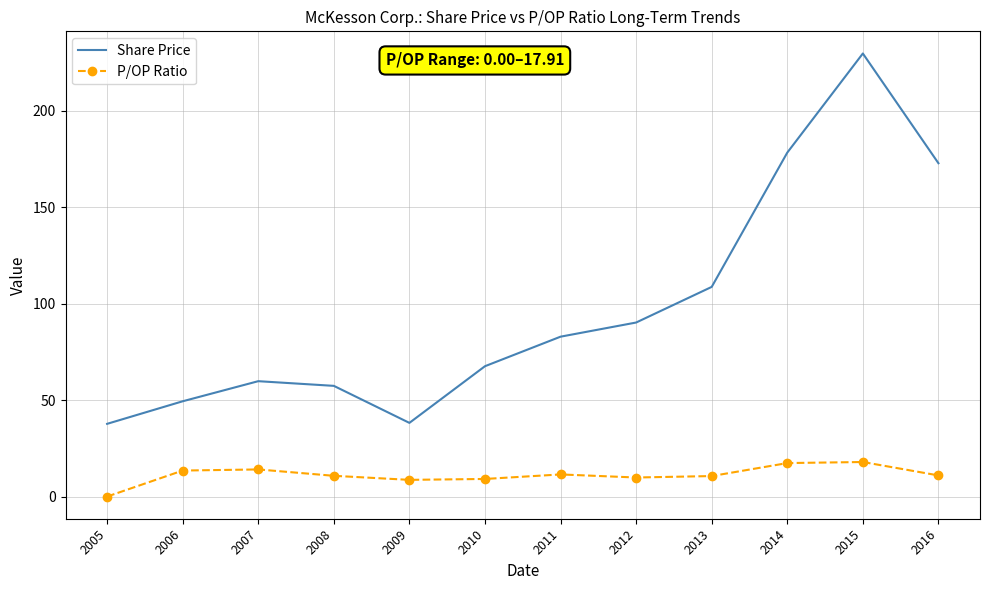

Which series changed the most between 2005 and 2008?

Share Price